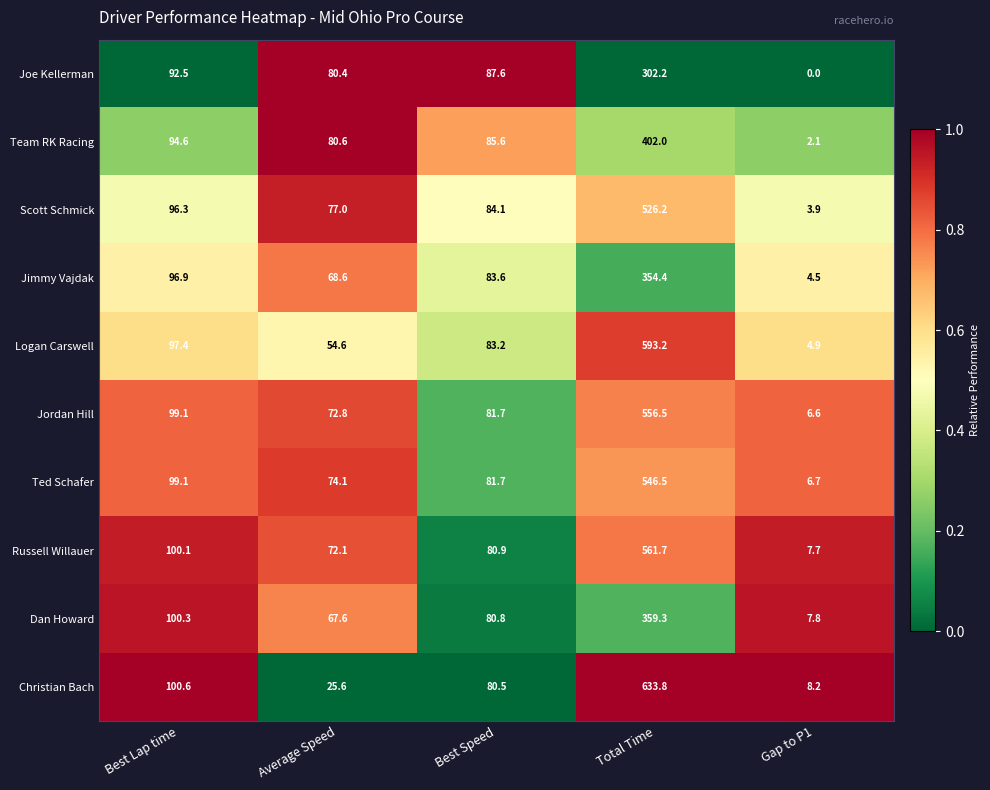

What is the total value across all series at Gap to P1?

52.4